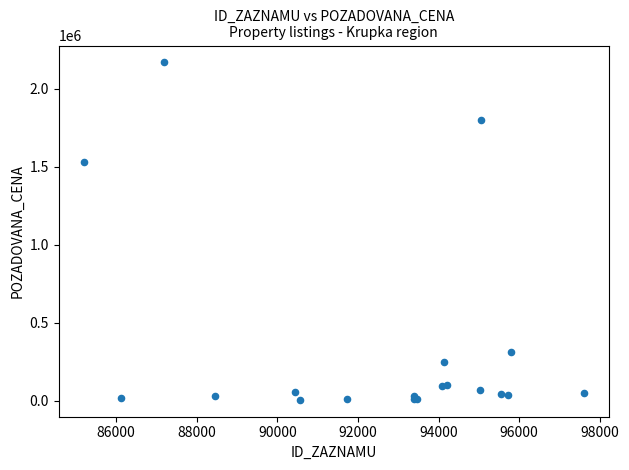

What Y value in the scatter plot is closest to 1088270?

1532000